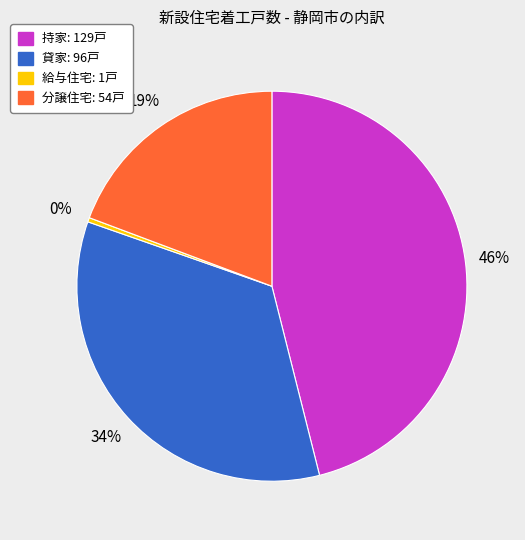

To the nearest percent, what is the average slice percentage?

25%